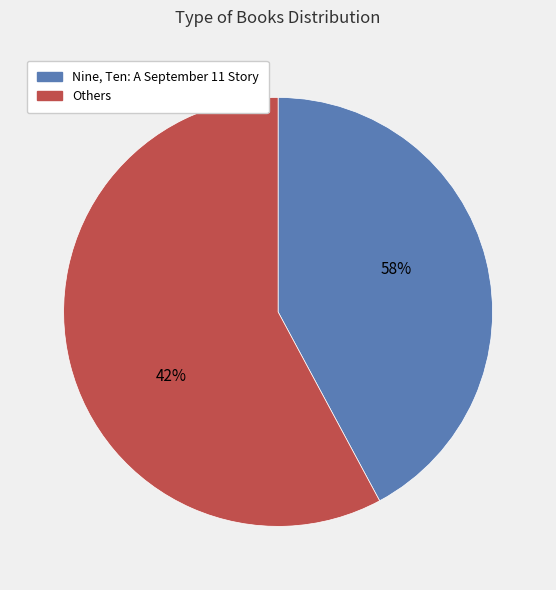

Is it true that Saving Shiloh is 0% of the pie?

True